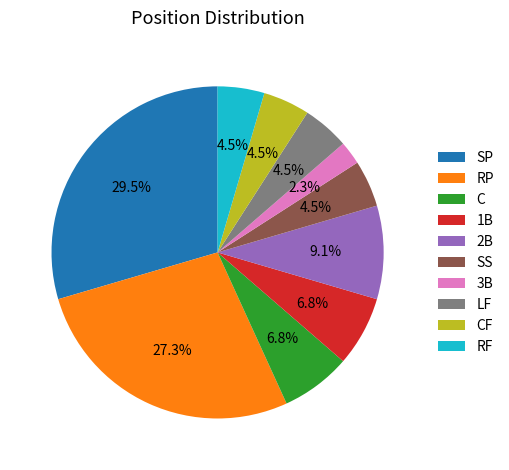

Is it true that 2B is 1% of the pie?

False